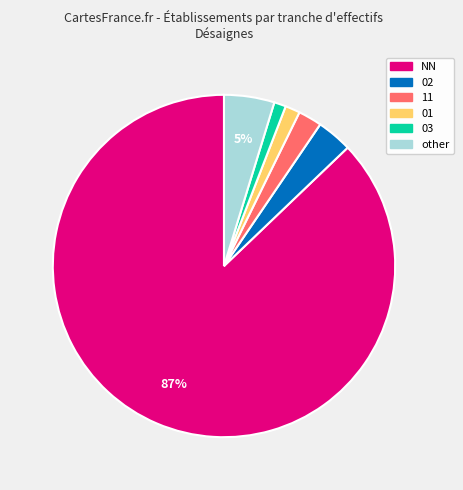

To the nearest percent, what is the combined percentage of 03 and 11?

3%